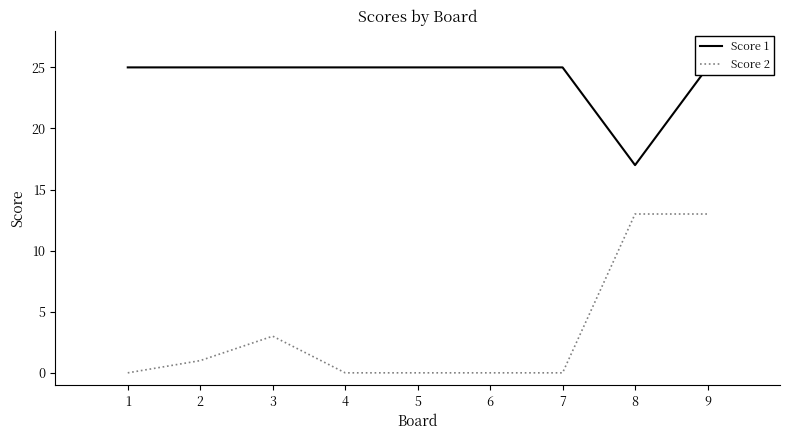

What is the difference between the maximum and minimum values in the Score 2 series?

13